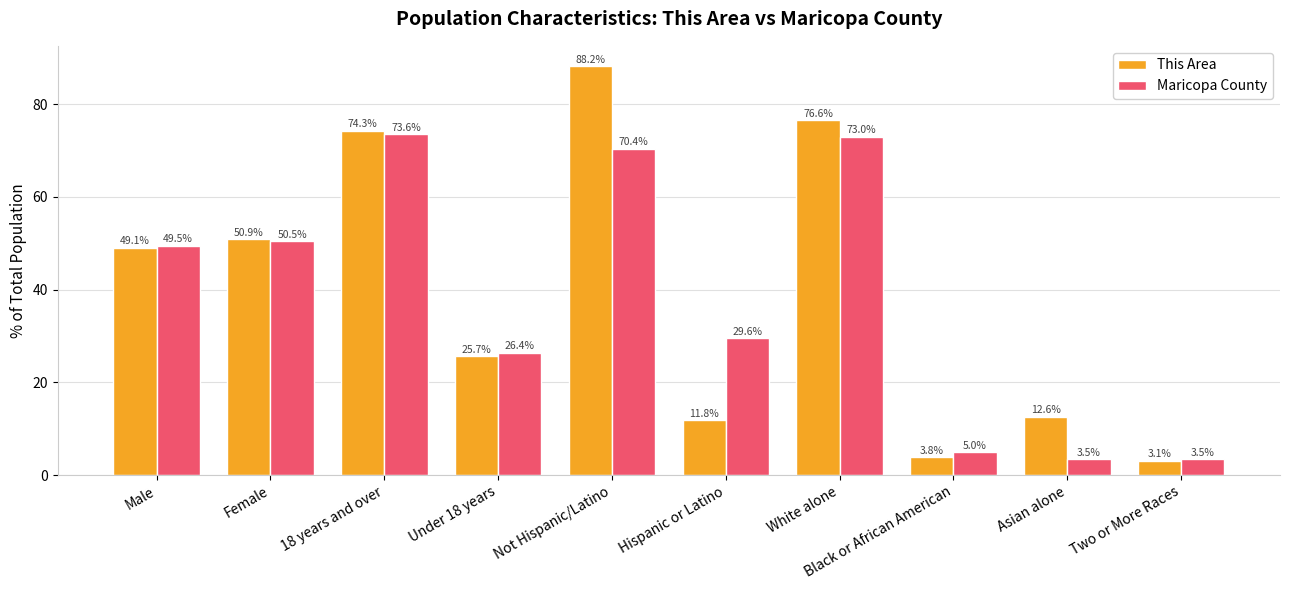

Which series has the largest total across all categories?

This Area